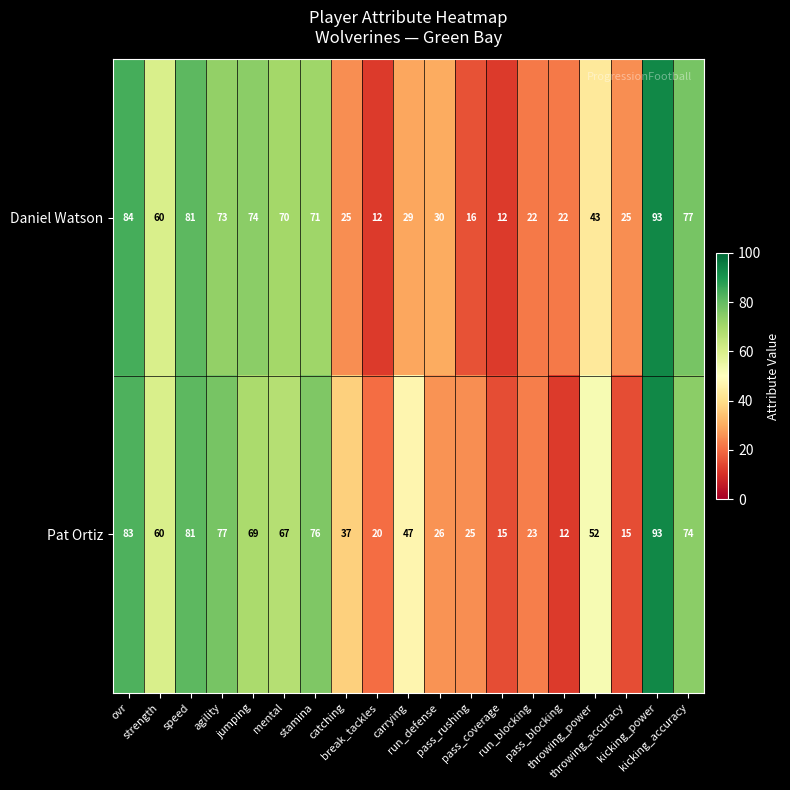

What is the average value of the Pat Ortiz series?

50